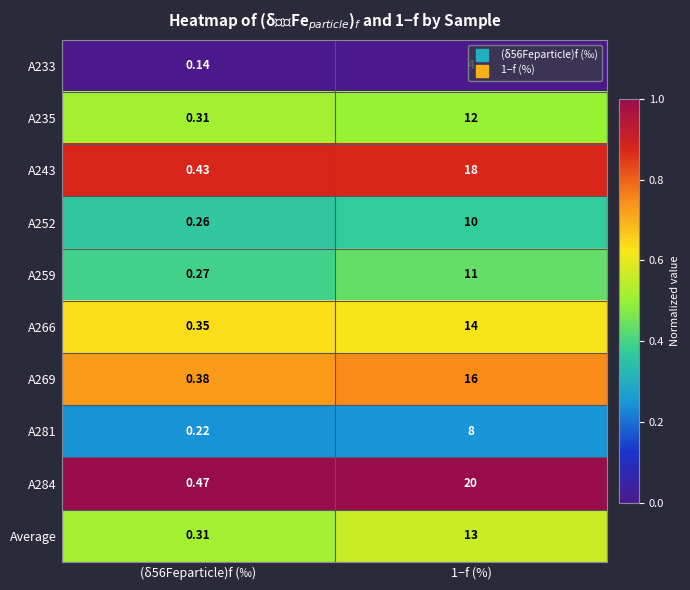

Which series has the largest total across all categories?

A284